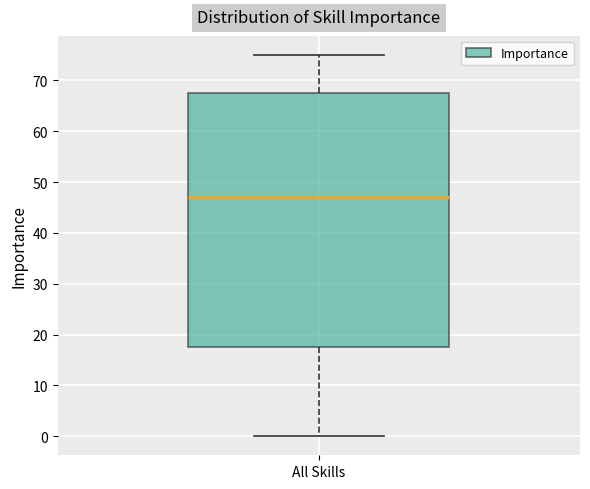

Where does the lower whisker of the box for All Skills end on the y-axis? The values are not printed on the chart, so give them approximately, as read against the axis.

0